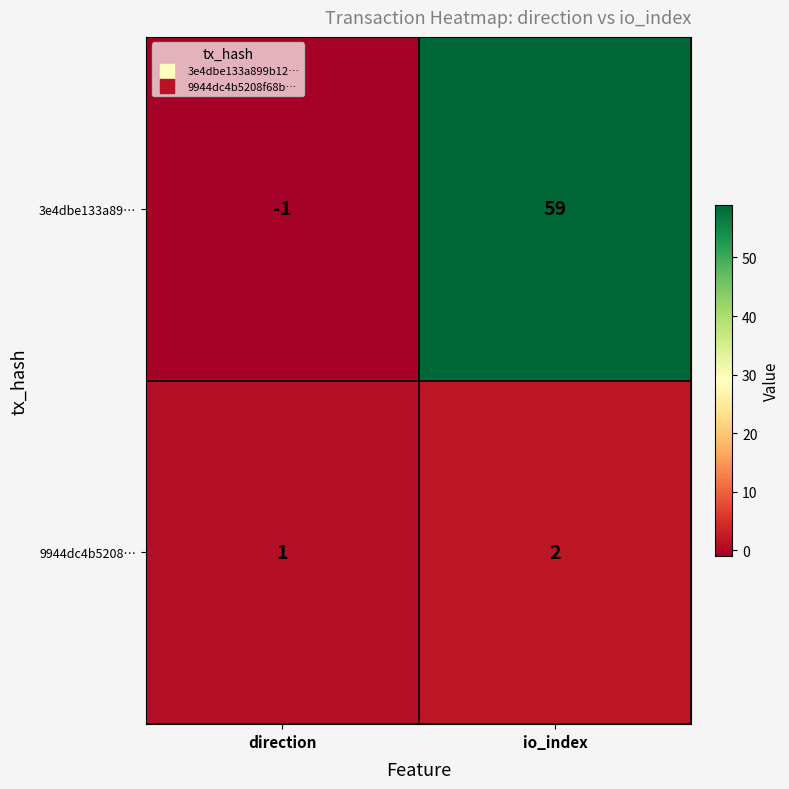

Between direction and io_index, which series saw the biggest shift?

3e4dbe133a89…